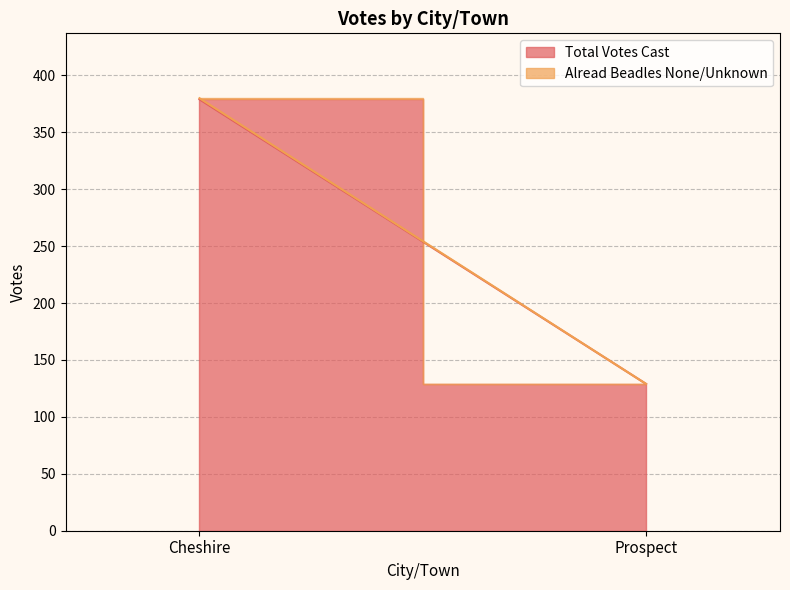

What position from the right is Cheshire?

2